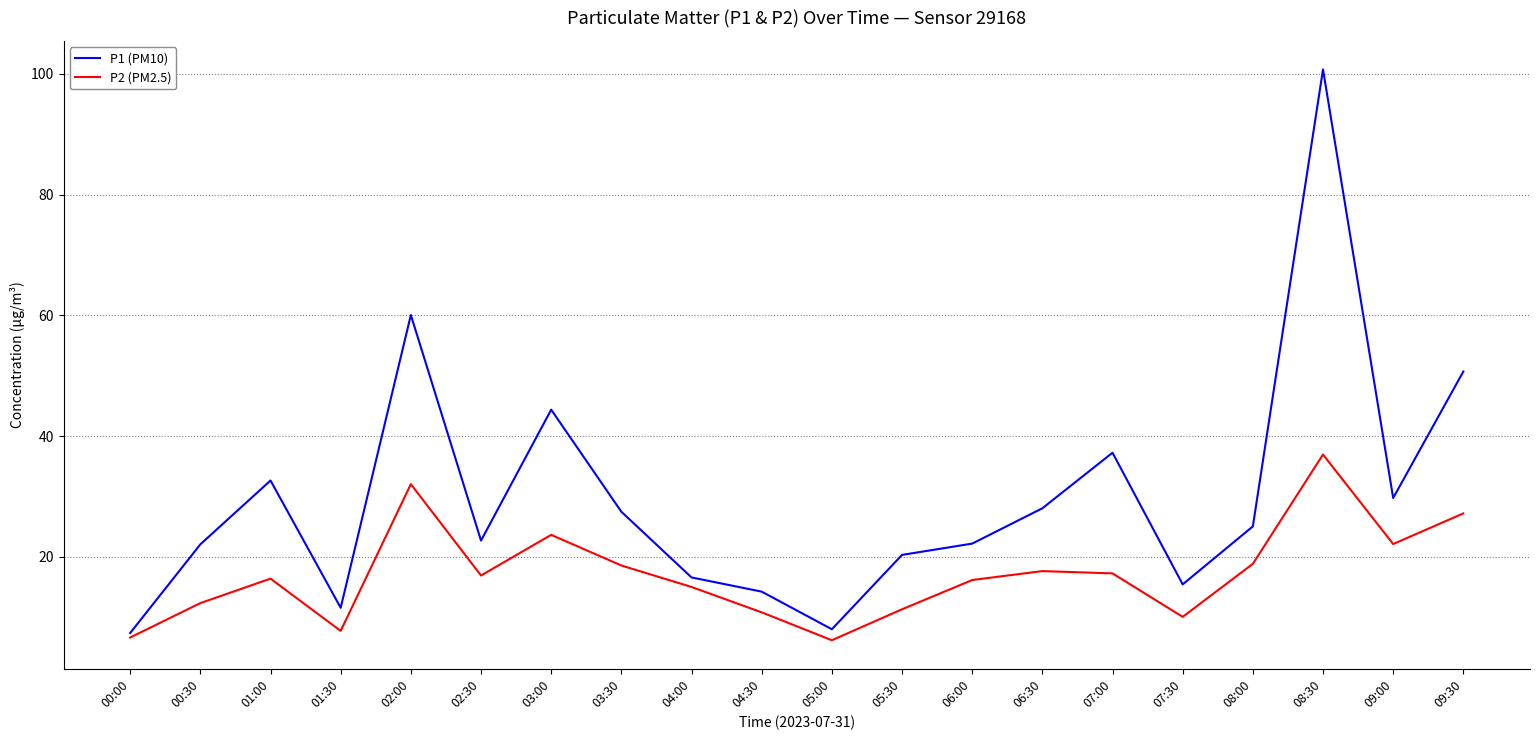

How many series are shown in this chart?

2